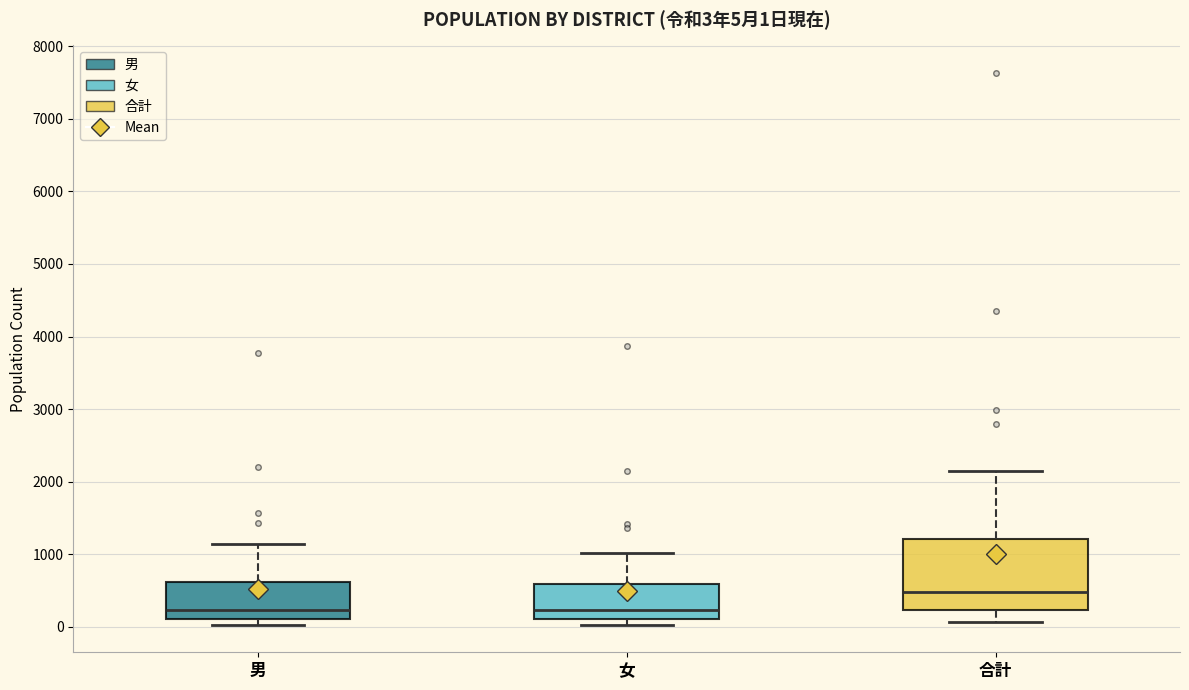

Which box is the tallest, from its lower edge to its upper edge?

合計